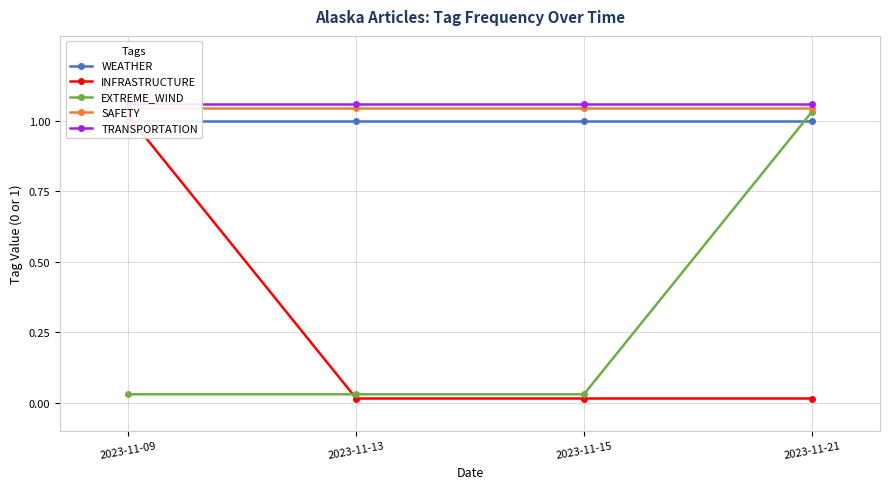

What is the total value across all series at 2023-11-09?

4.1